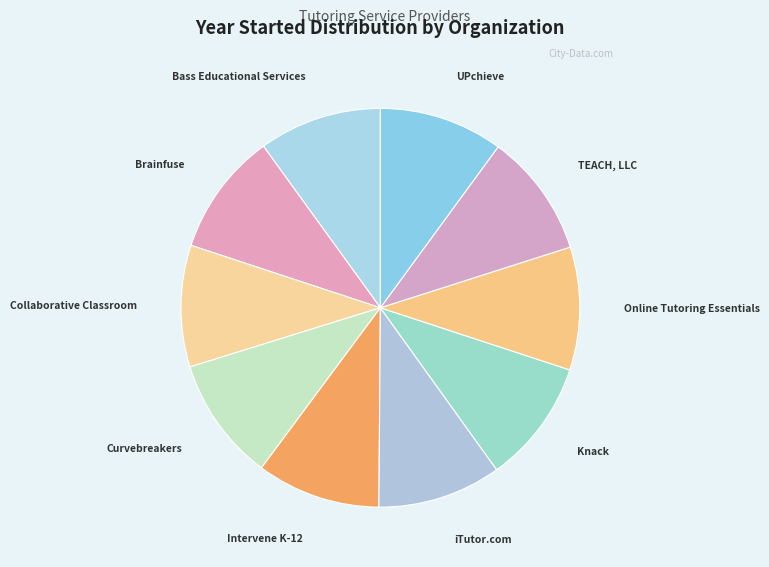

Approximately how many times larger is the value at UPchieve compared to Collaborative Classroom?

1.0